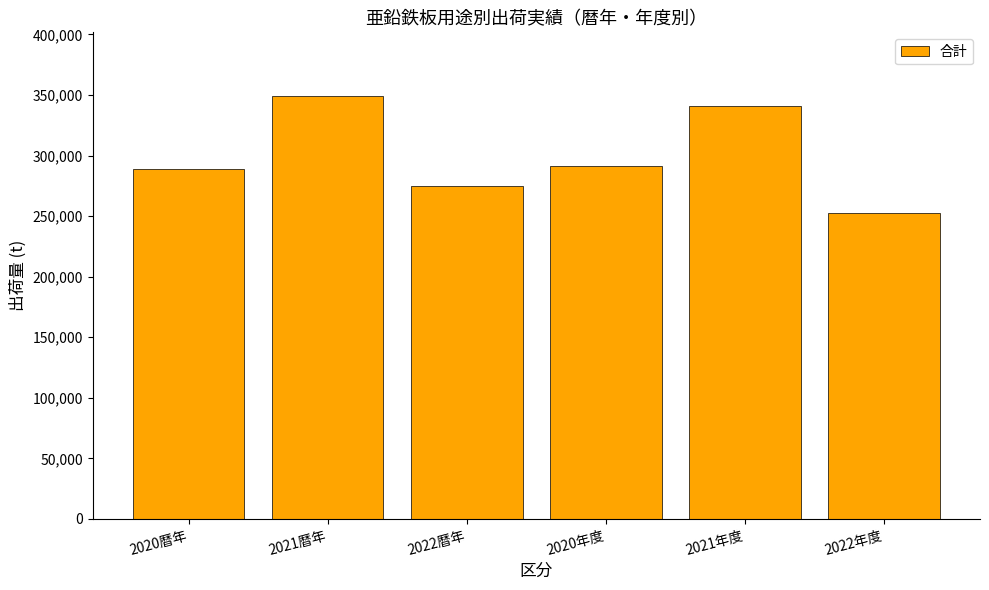

What is the sum of the values at 2020暦年 and 2022暦年?

563573